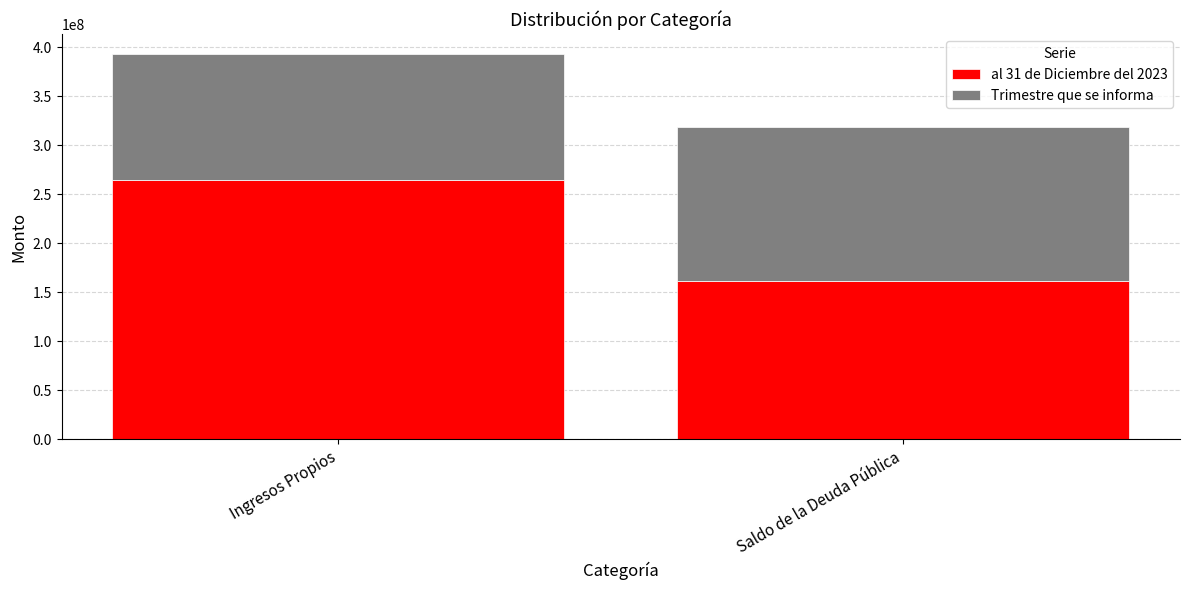

What is the difference between the maximum and minimum values in the al 31 de Diciembre del 2023 series?

102592126.9